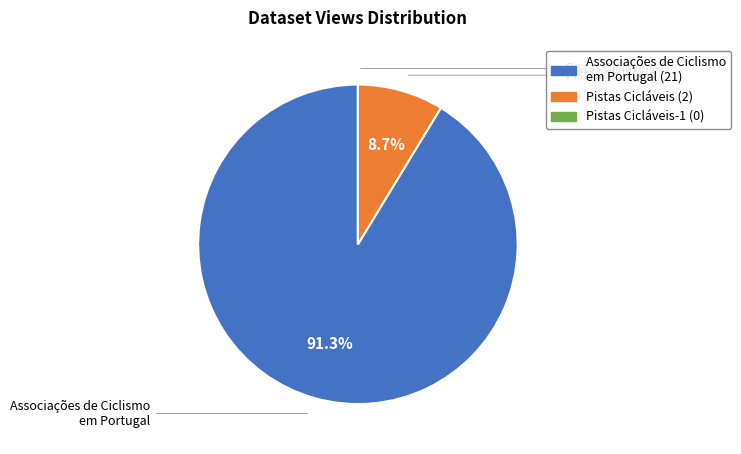

Is there a majority slice in this chart?

Yes